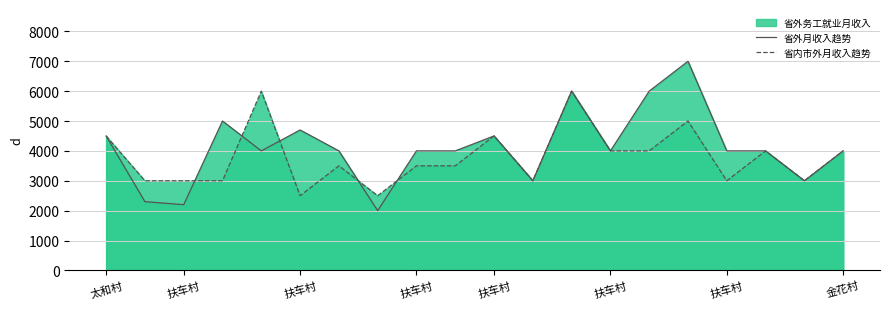

Which has a higher value, 11 or 8?

8